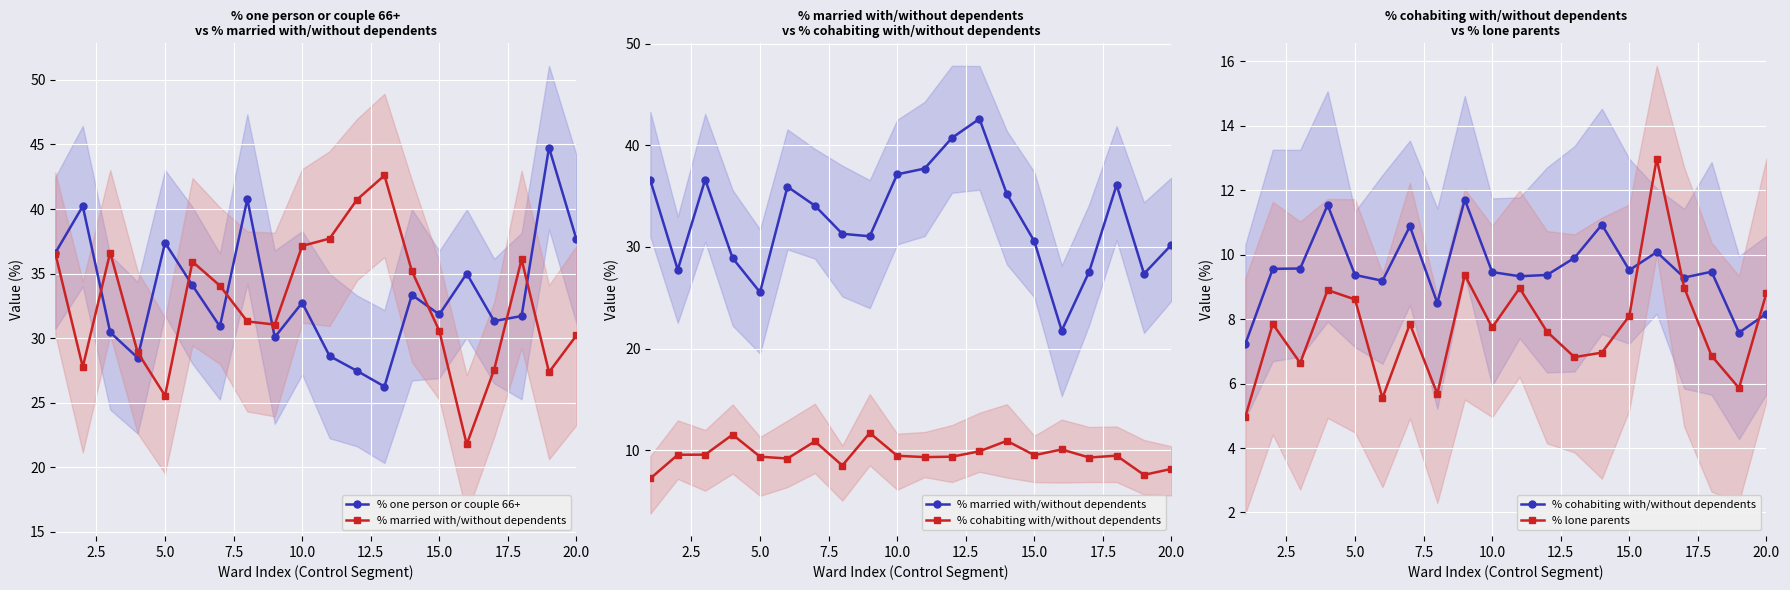

Between 13 and 15, which series saw the biggest shift?

% married with/without dependents